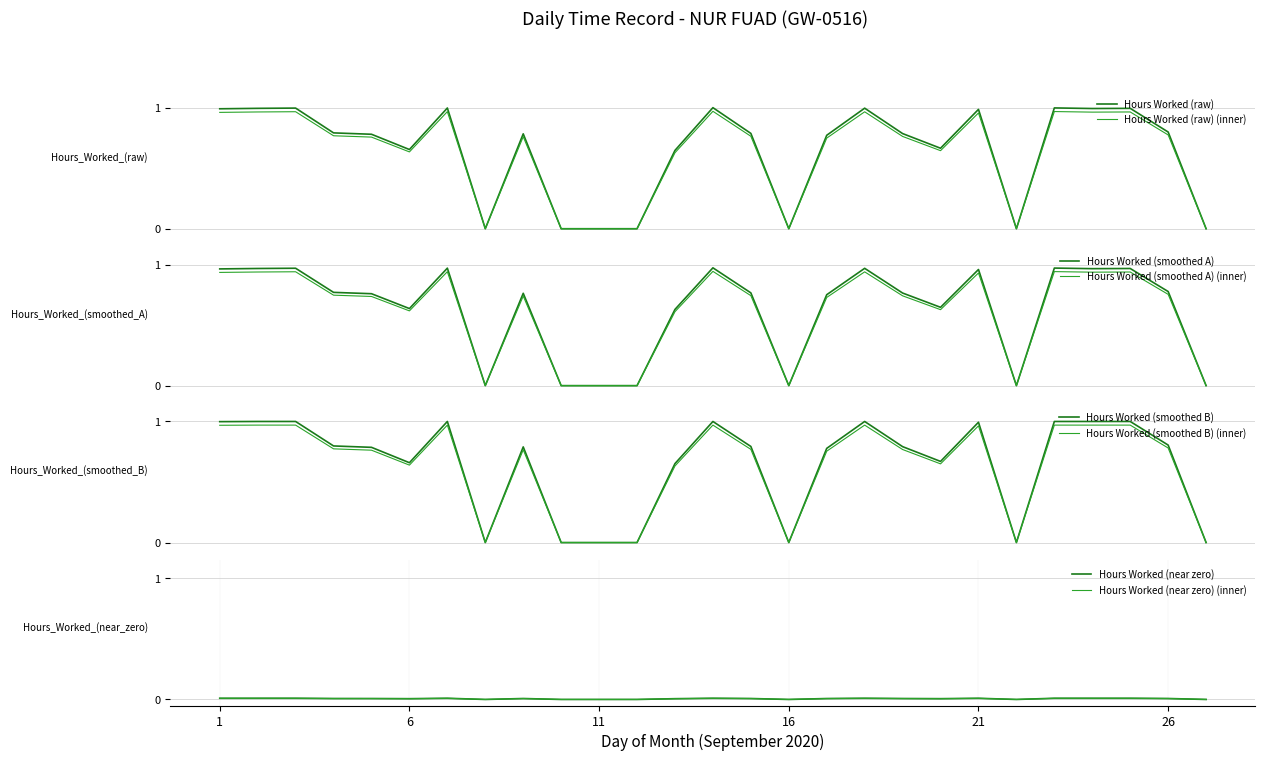

List the labels in order of value, smallest first.

8, 10, 11, 12, 16, 22, 27, 13, 6, 20, 17, 5, 9, 19, 15, 4, 26, 21, 1, 24, 2, 25, 18, 3, 7, 23, 14